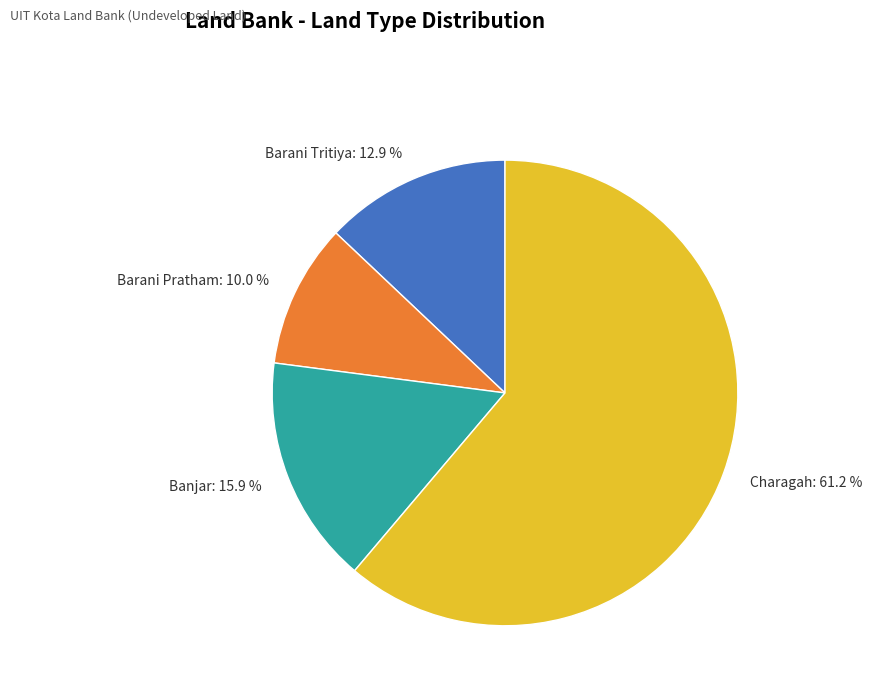

Count the number of slices in the pie.

4